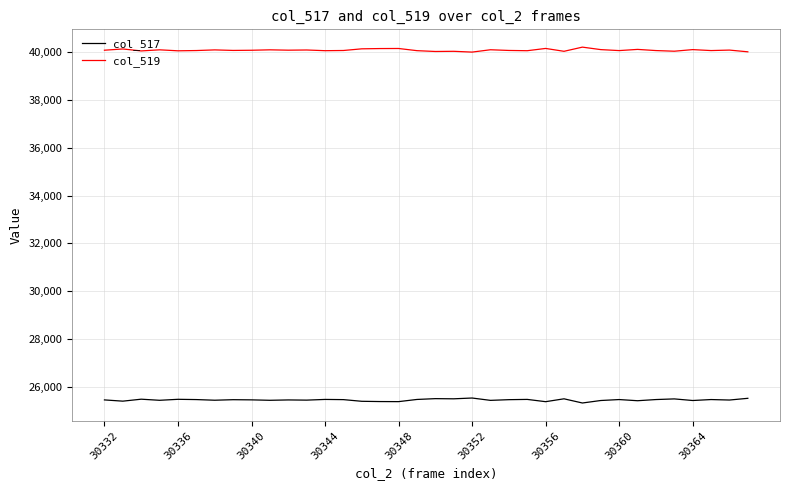

List the series in order of their peak value, lowest first.

col_517, col_519